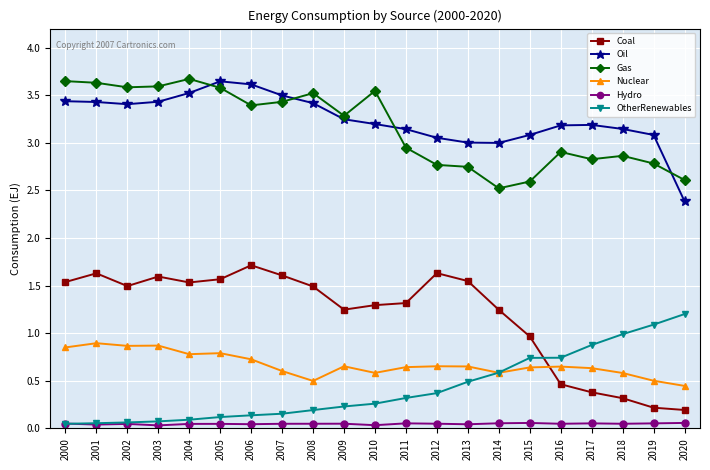

What is the value of the Coal point at the 4th from the left?

1.6